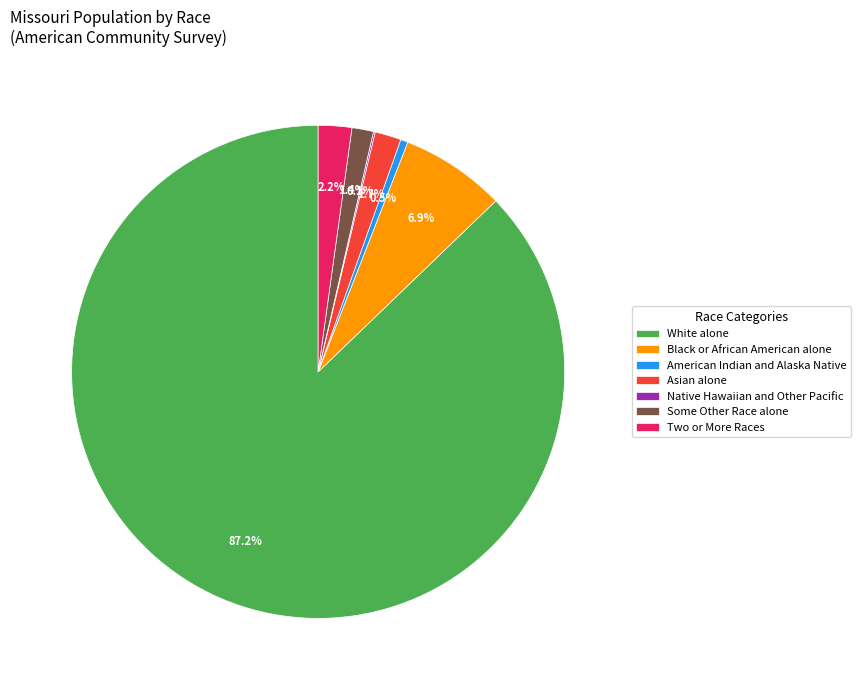

Which slice is the largest?

White alone